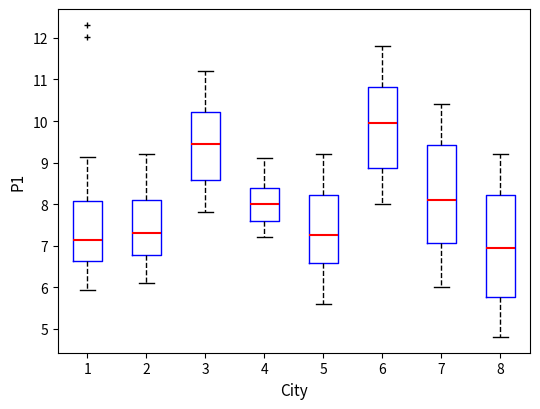

Which box has the lowest median line?

8